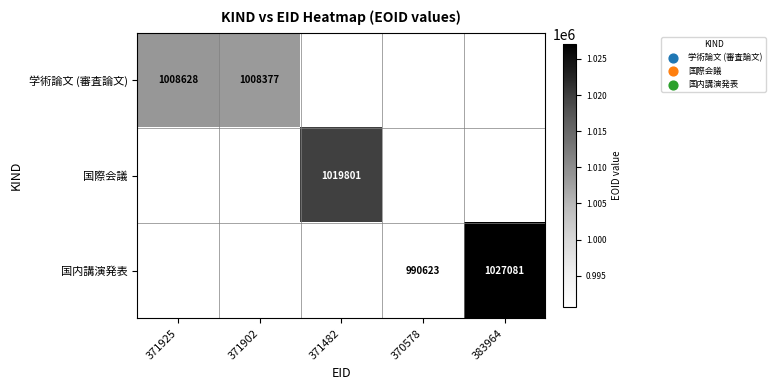

Which label corresponds to the largest value in the chart?

383964